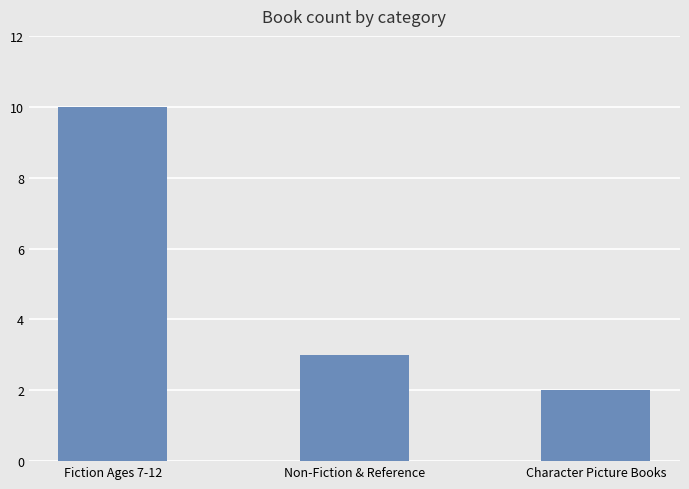

What is the value of the 3rd bar from the left?

2